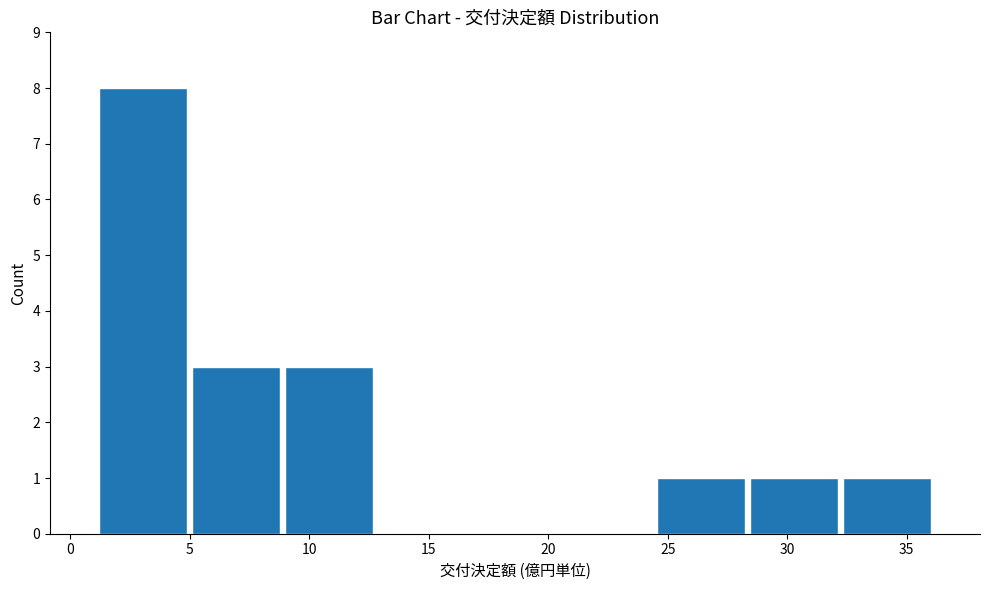

What is the height of the bar covering 24.5 to 28.5 on the x-axis? Neither the bar edges nor the heights are printed on the chart, so give them approximately, as read against the axes.

1